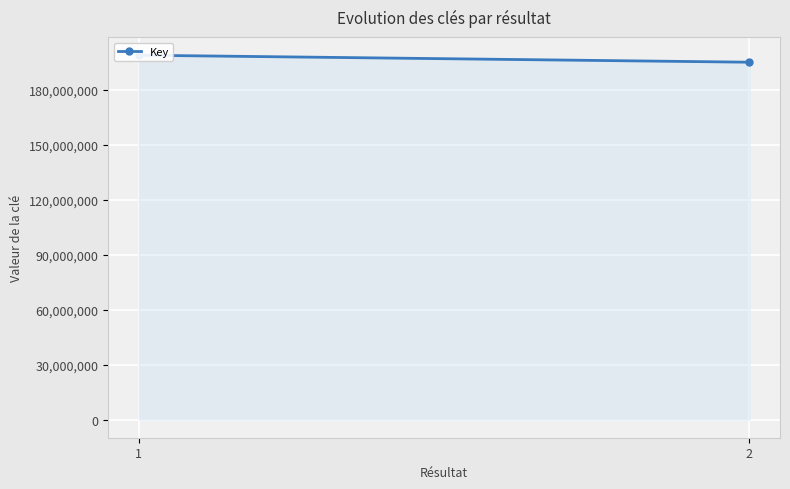

What is the change in value from 1 to 2?

-3836181